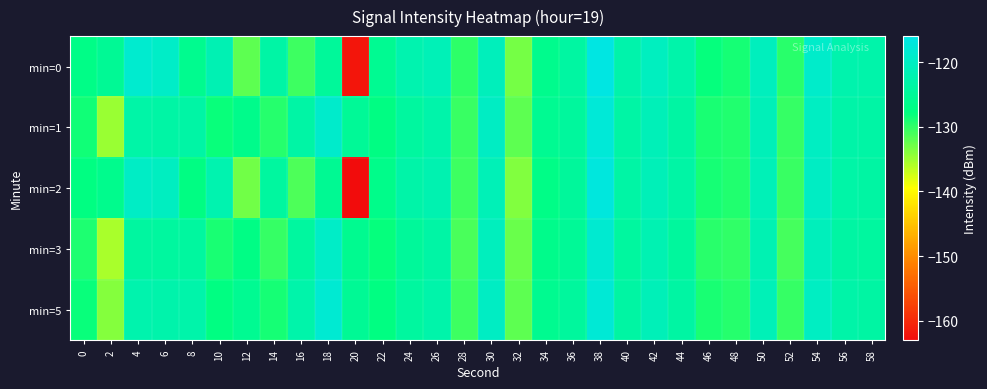

What is the maximum value shown in the chart?

-116.4